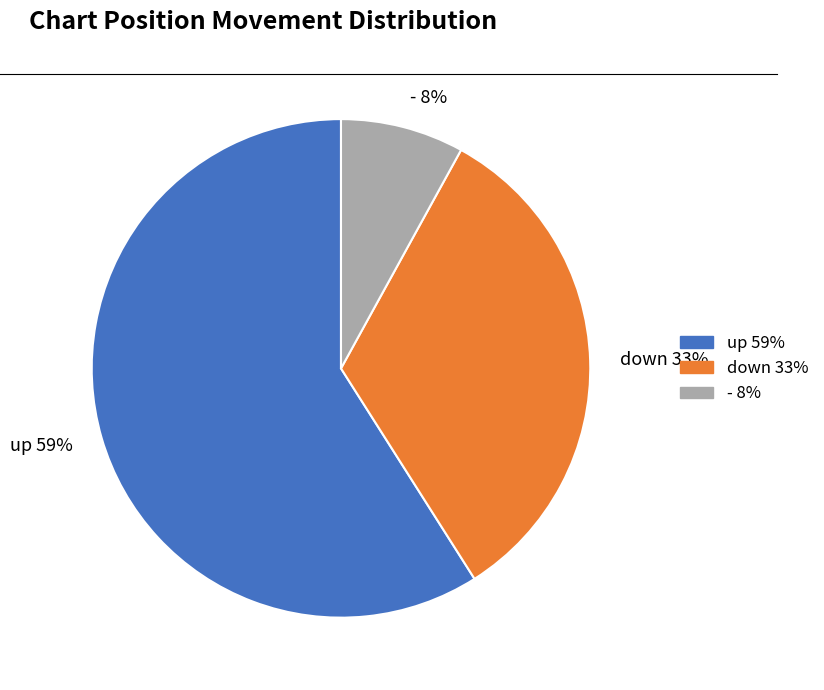

To the nearest percent, what is the average slice percentage?

33%